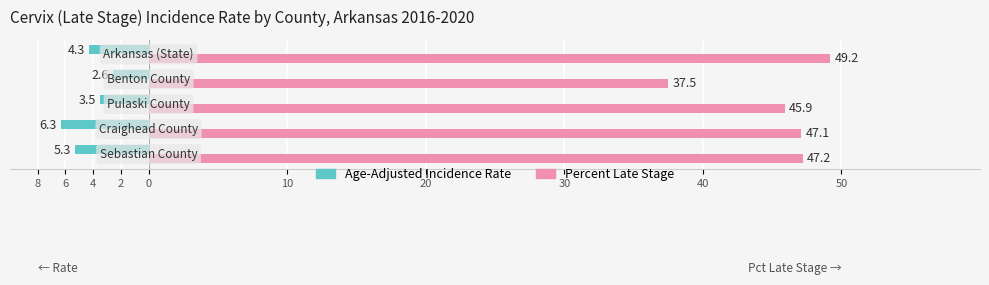

What are all the series names shown in the legend?

Age-Adjusted Incidence Rate, Percent Late Stage